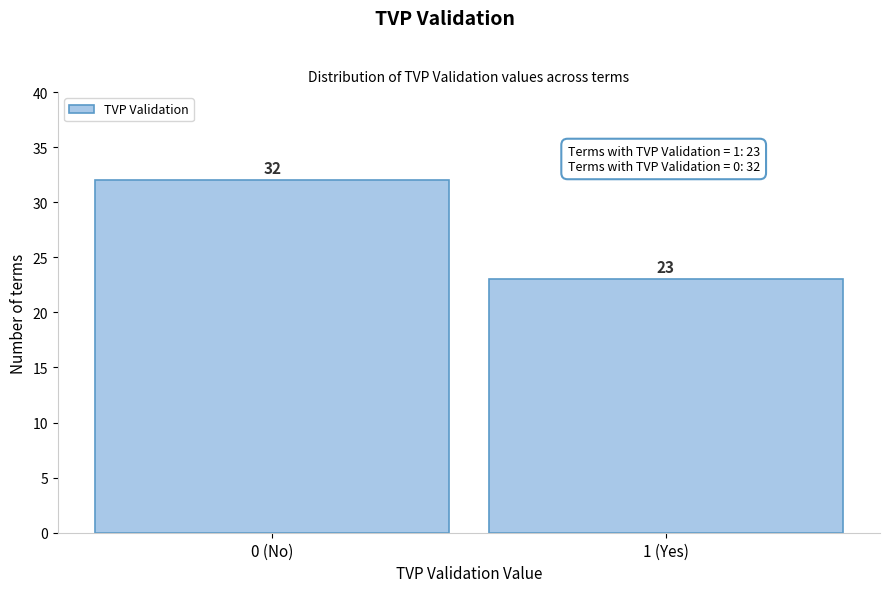

Reading left to right, list all the values displayed in this chart.

32	23